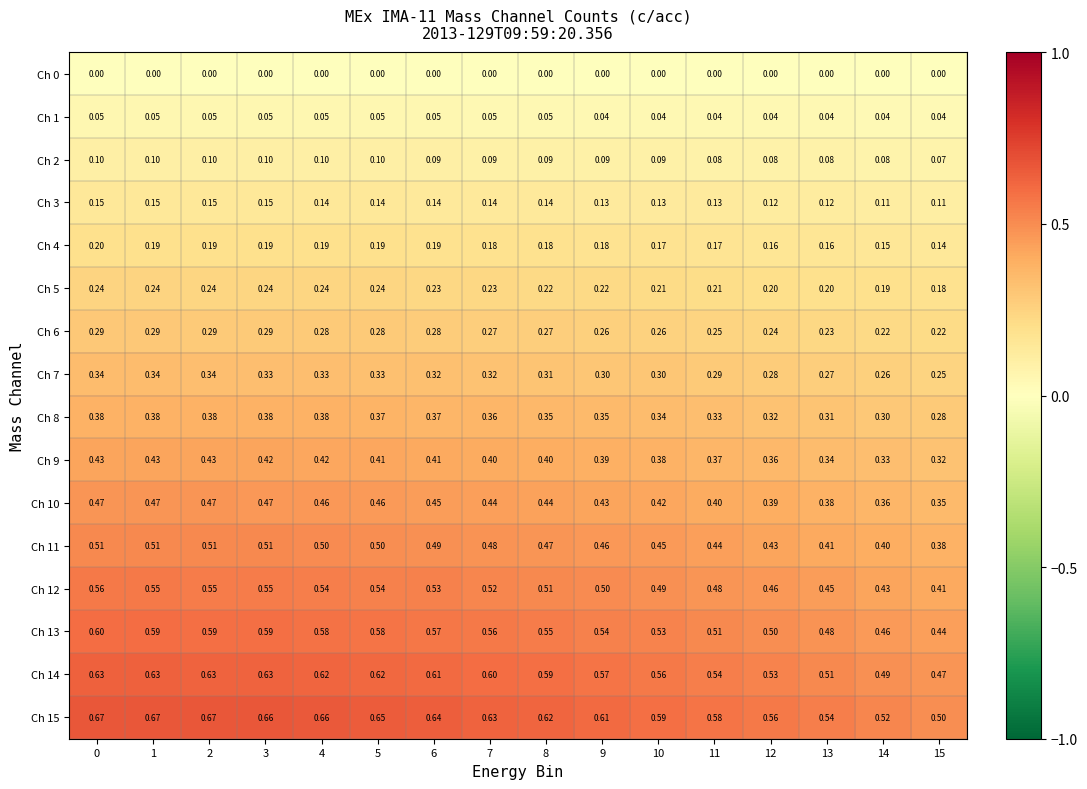

How many categories are shown in the chart?

16